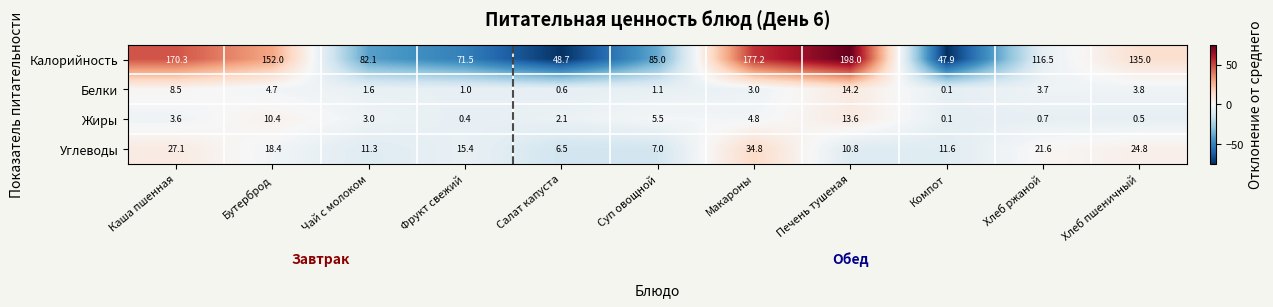

What is the difference between the Углеводы values at Печень тушеная and Каша пшенная?

16.3